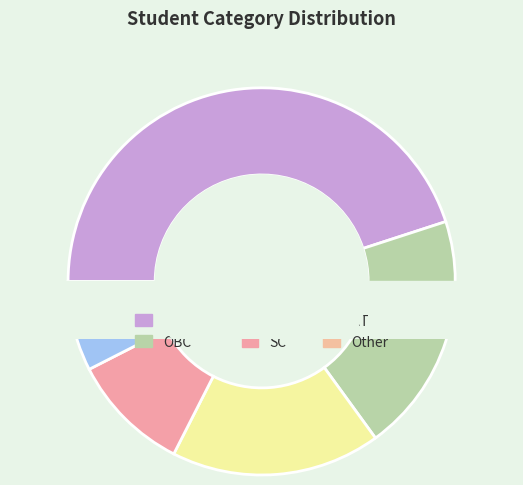

What is the ratio of the value at NT to the value at Other?

2.0